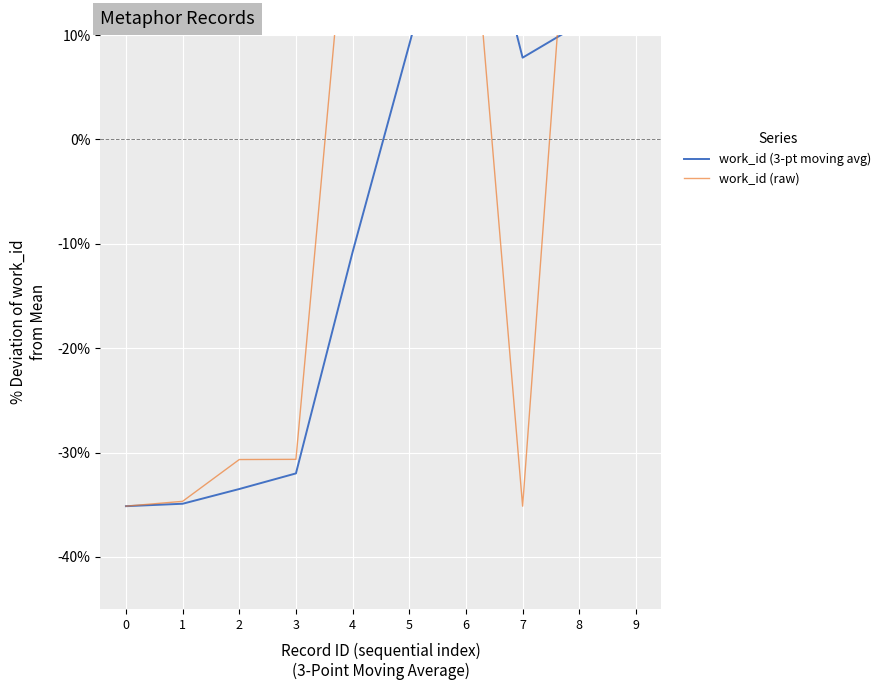

What is the highest value of the work_id (raw) series?

40.1